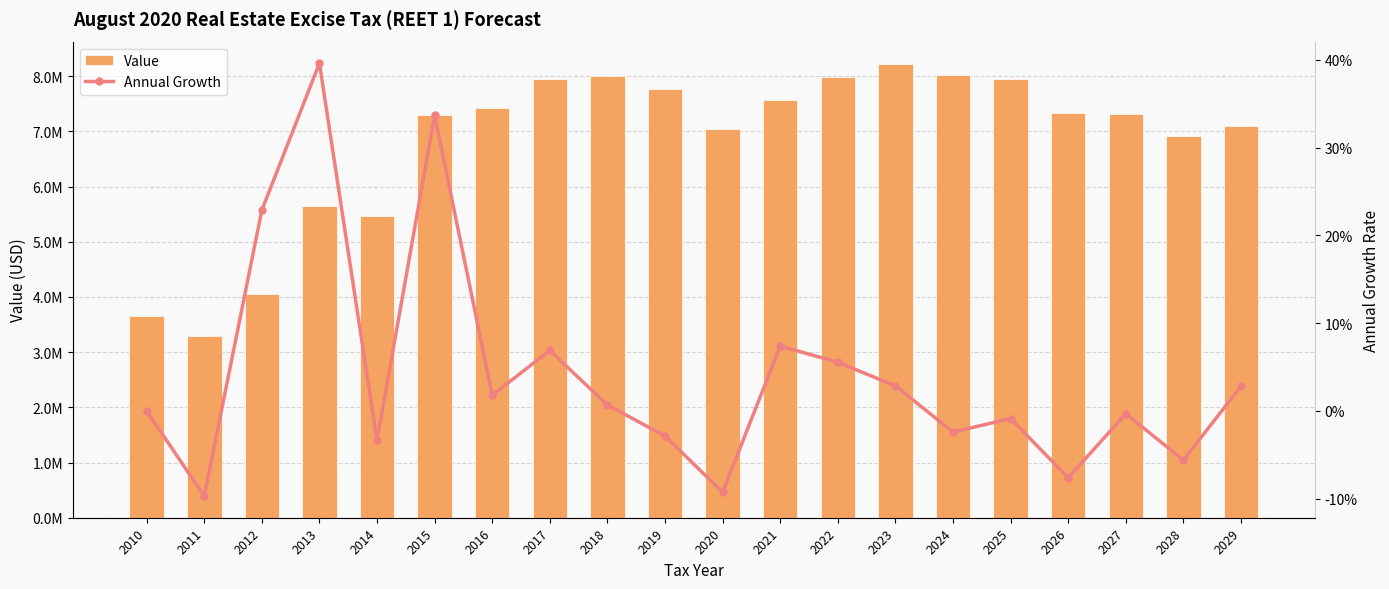

At how many categories does at least one series exceed 5511370?

16